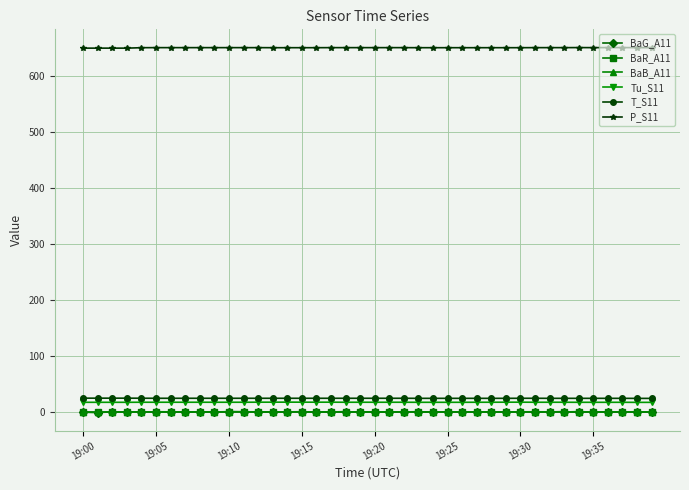

What is the highest value of the P_S11 series?

651.5